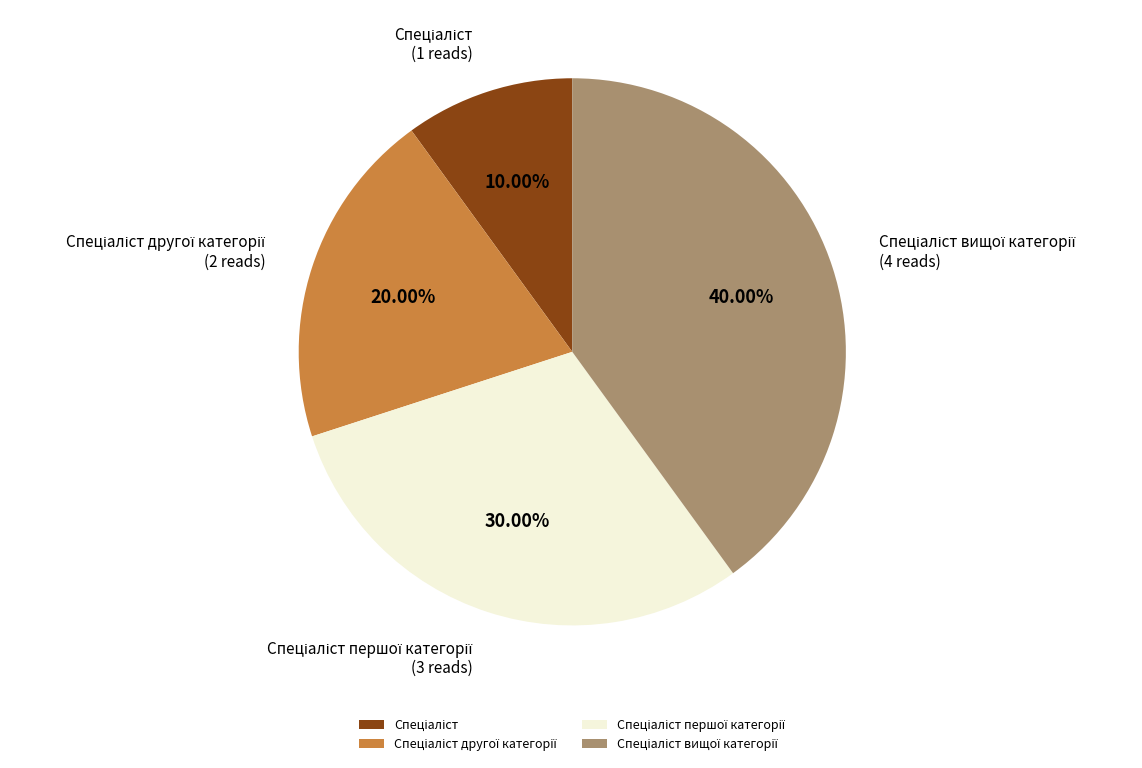

Does any single category account for the majority?

No